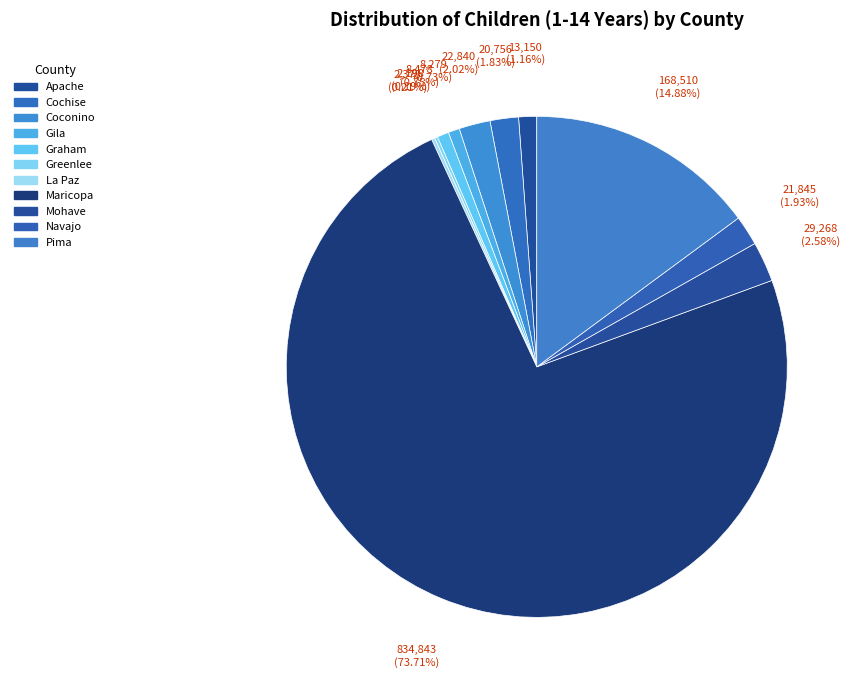

Count the number of slices in the pie.

11